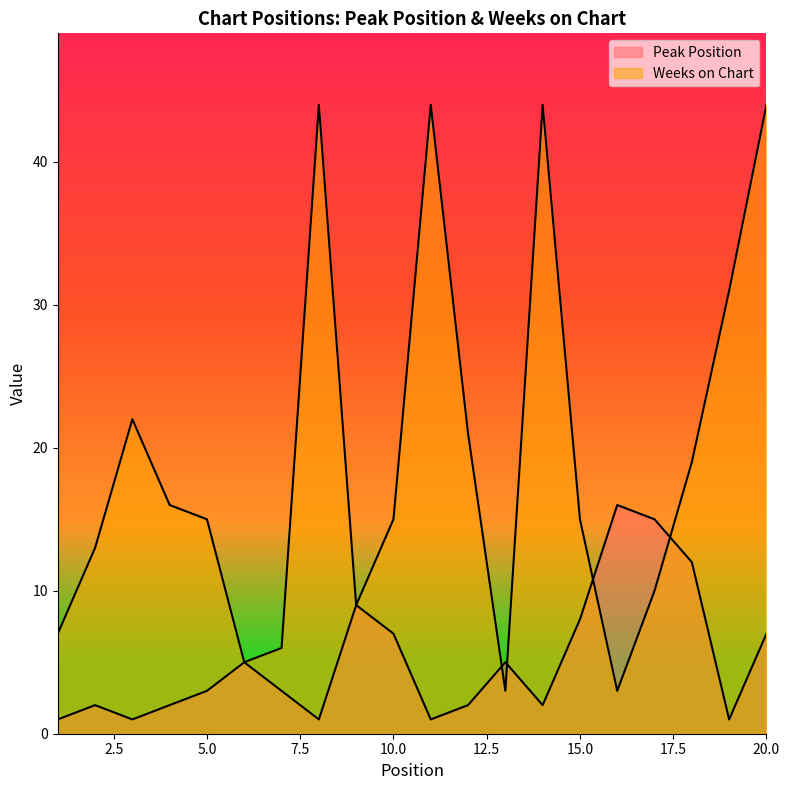

At which label does Weeks on Chart reach its minimum?

13